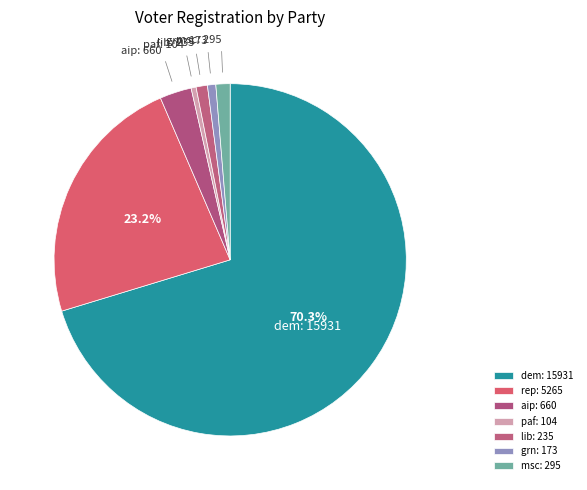

To the nearest percent, what is the combined percentage of msc and dem?

72%